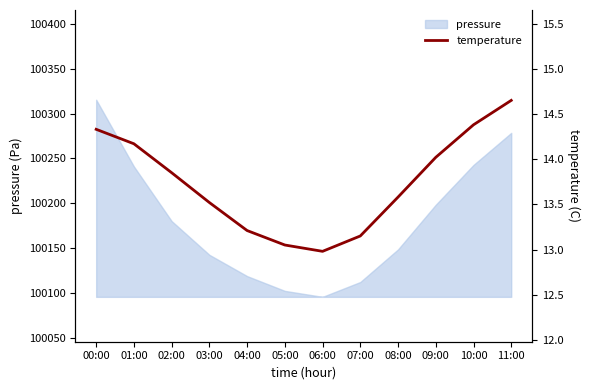

Where is pressure nearest to the value 100205?

09:00